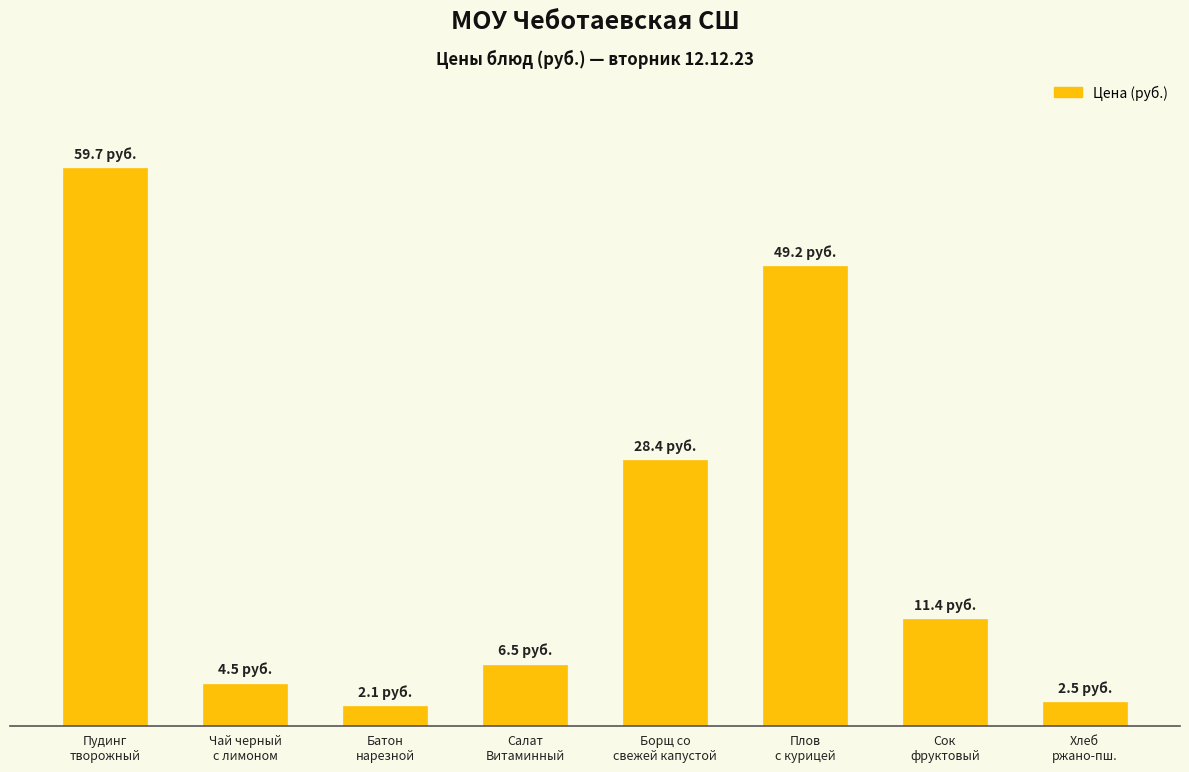

At which label does the data first exceed 11?

Пудинг
творожный